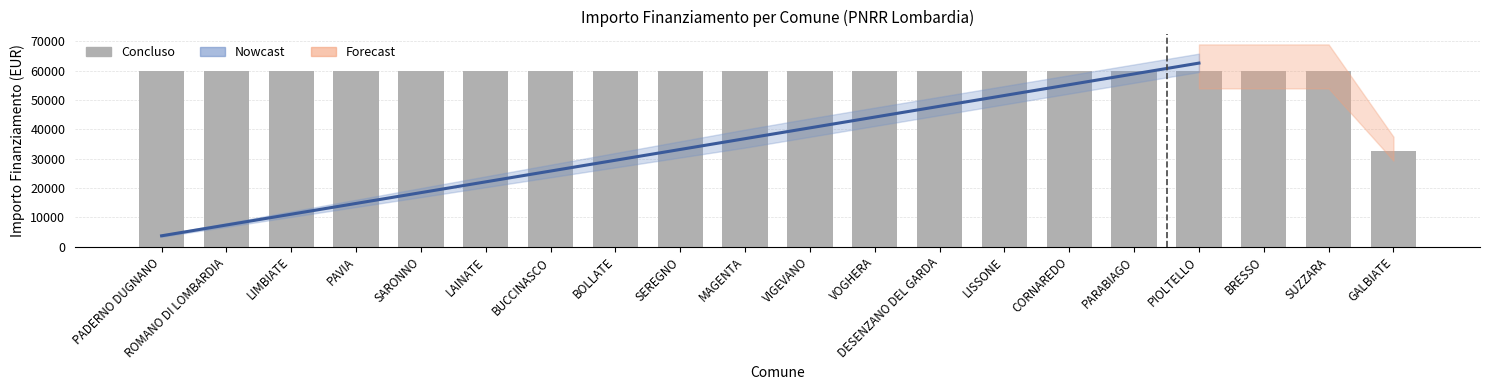

List the labels in order of value, smallest first.

GALBIATE, PADERNO DUGNANO, ROMANO DI LOMBARDIA, LIMBIATE, PAVIA, SARONNO, LAINATE, BUCCINASCO, BOLLATE, SEREGNO, MAGENTA, VIGEVANO, VOGHERA, DESENZANO DEL GARDA, LISSONE, CORNAREDO, PARABIAGO, PIOLTELLO, BRESSO, SUZZARA